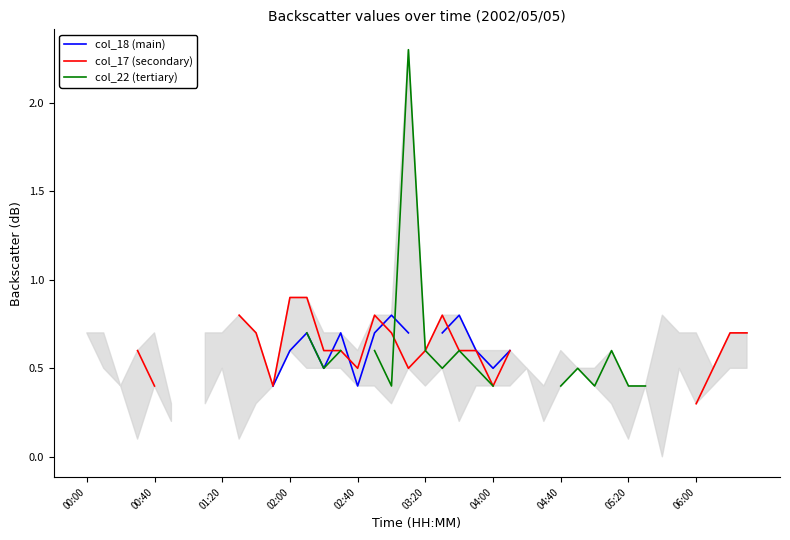

What position from the left is 06:00?

10